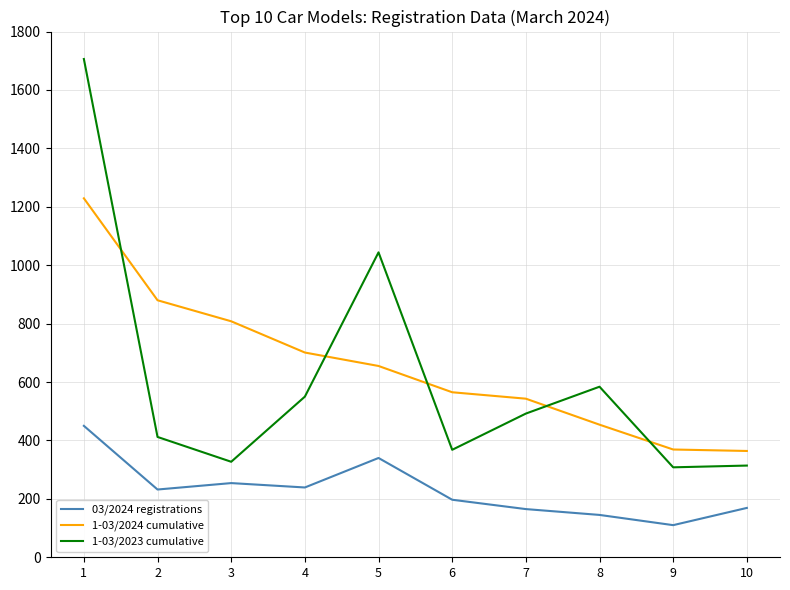

What are all the series names shown in the legend?

03/2024 registrations, 1-03/2024 cumulative, 1-03/2023 cumulative